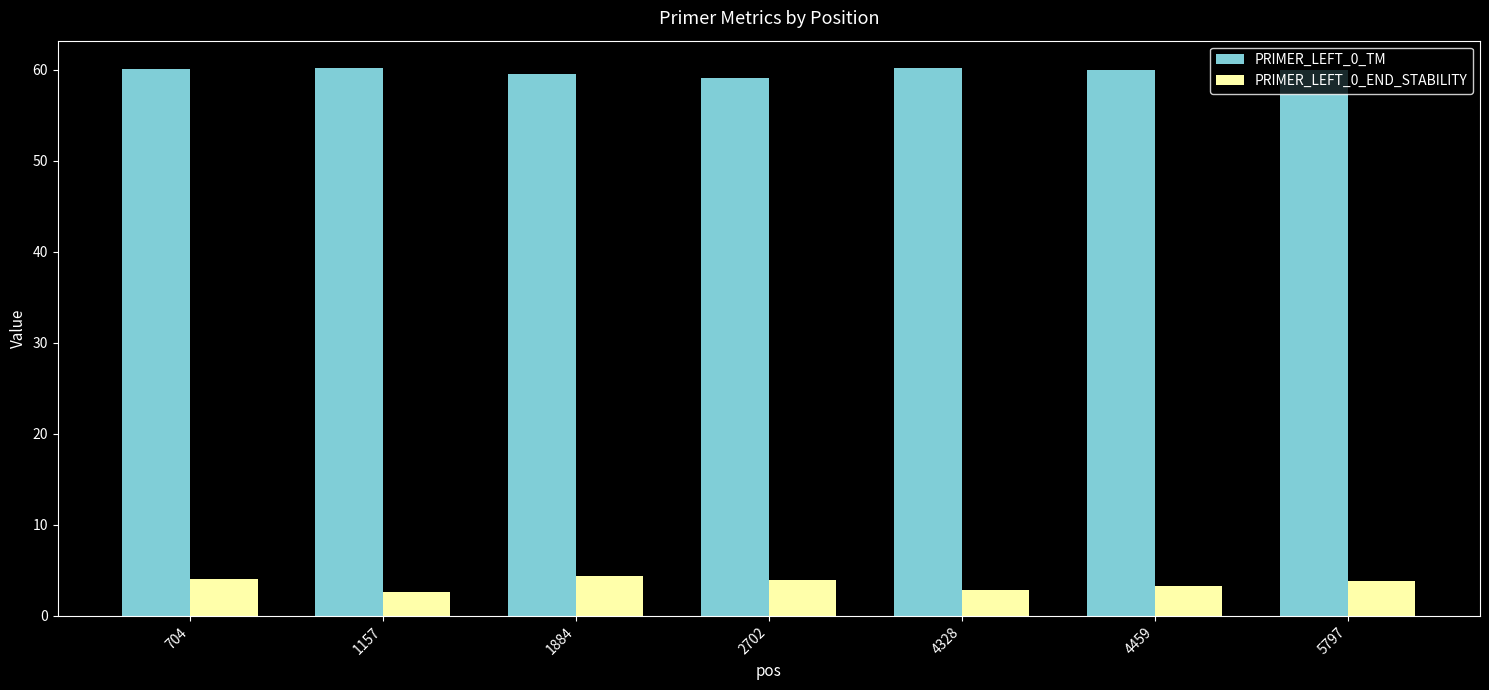

What is the greatest value displayed?

60.2